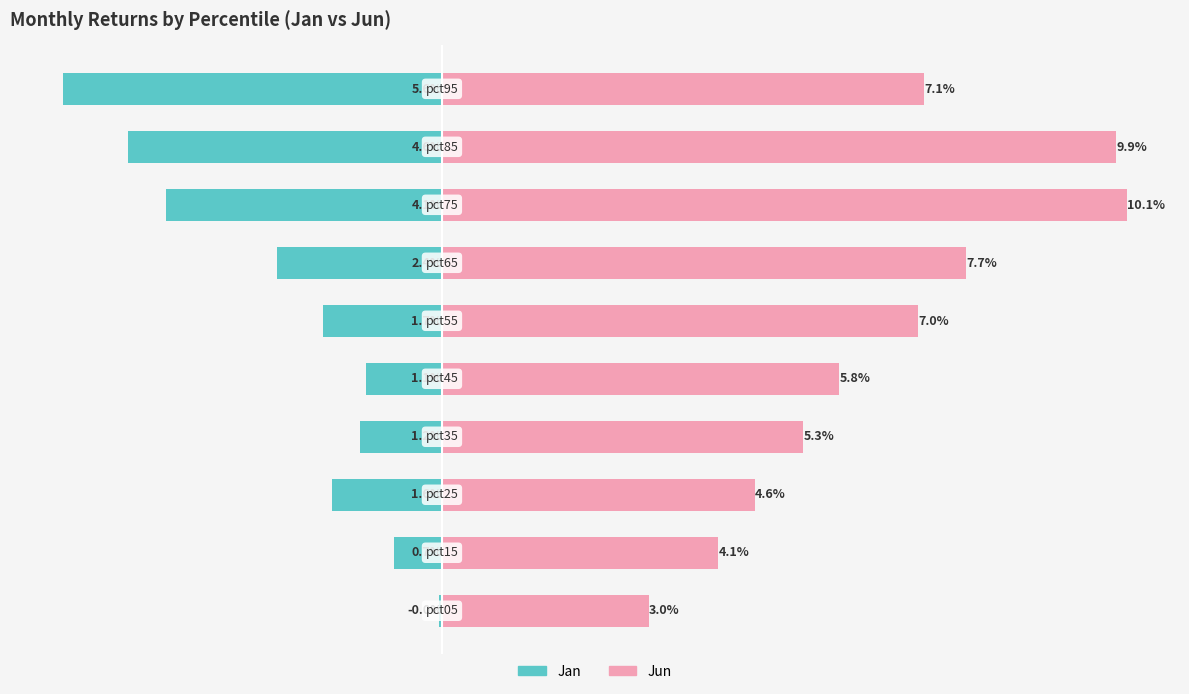

Between 8 and 5, which is larger?

5